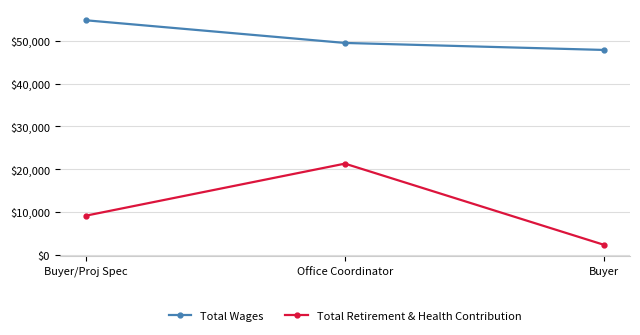

At which label does Total Wages reach its peak?

Buyer/Proj Spec